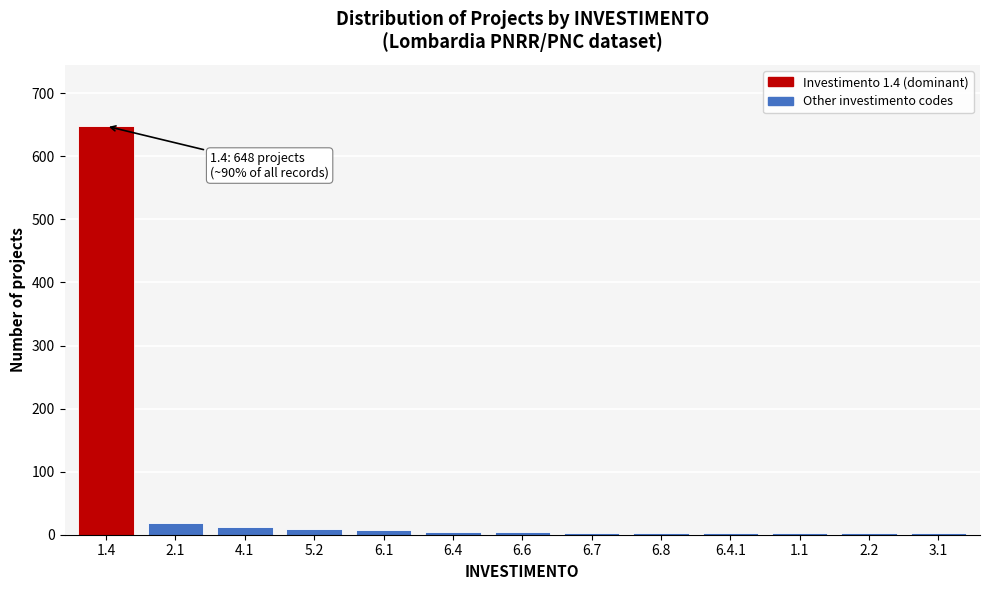

What is the sum of all values?

718